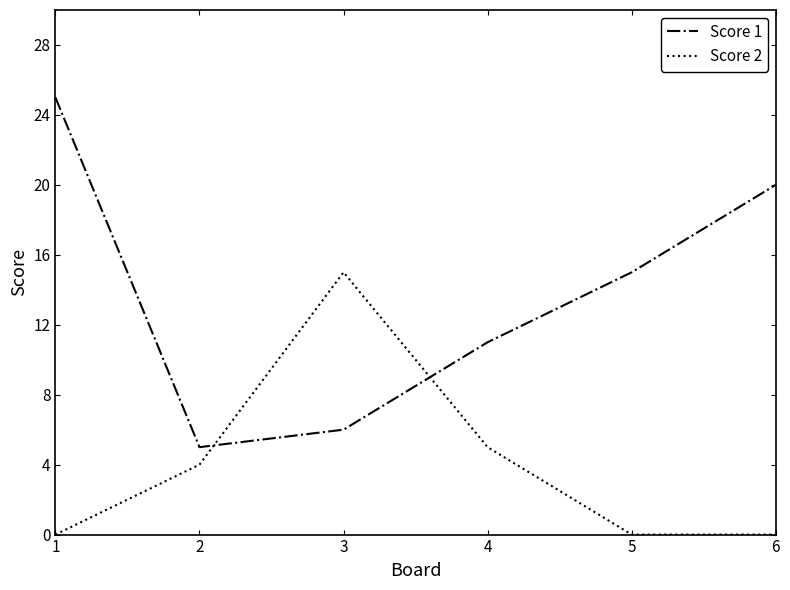

How many series are shown in this chart?

2